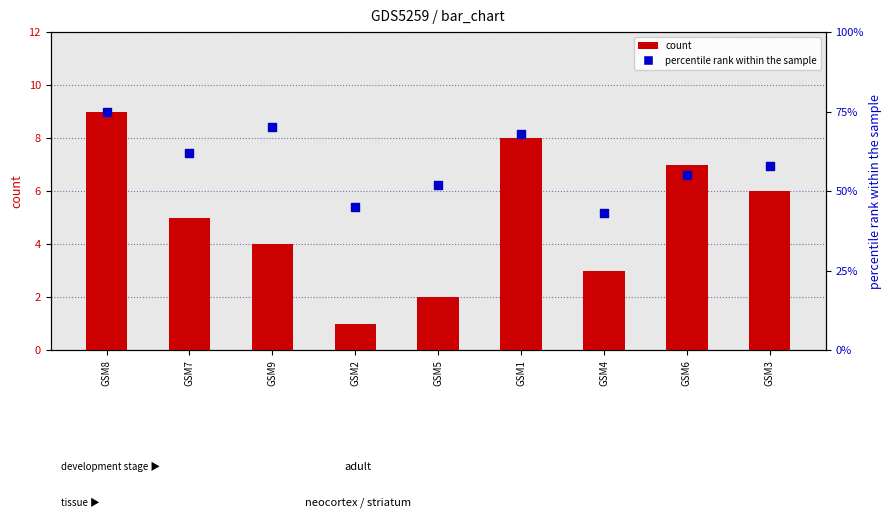

What is the total value across all series at GSM5?

54